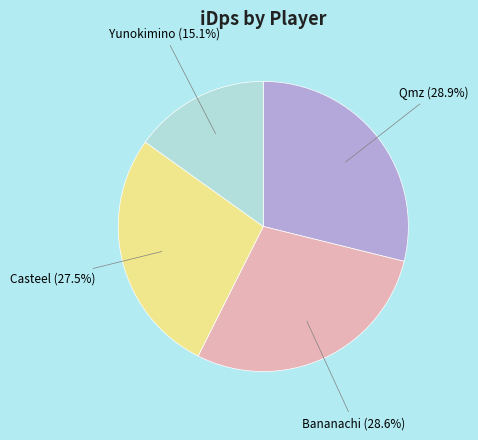

What percentage do Bananachi and Casteel together represent?

56.0%